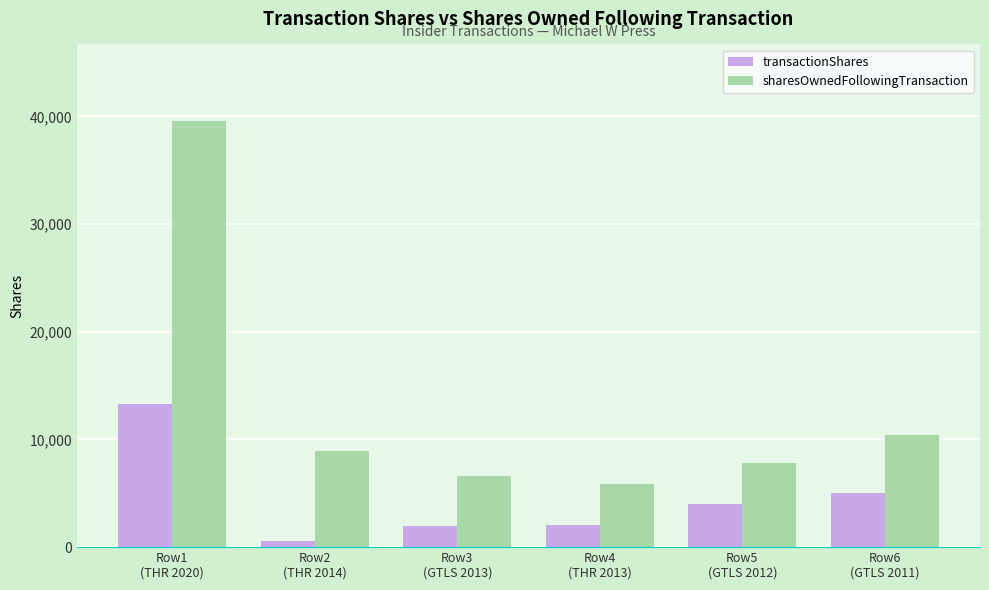

At which label is sharesOwnedFollowingTransaction closest to 22720?

Row6
(GTLS 2011)